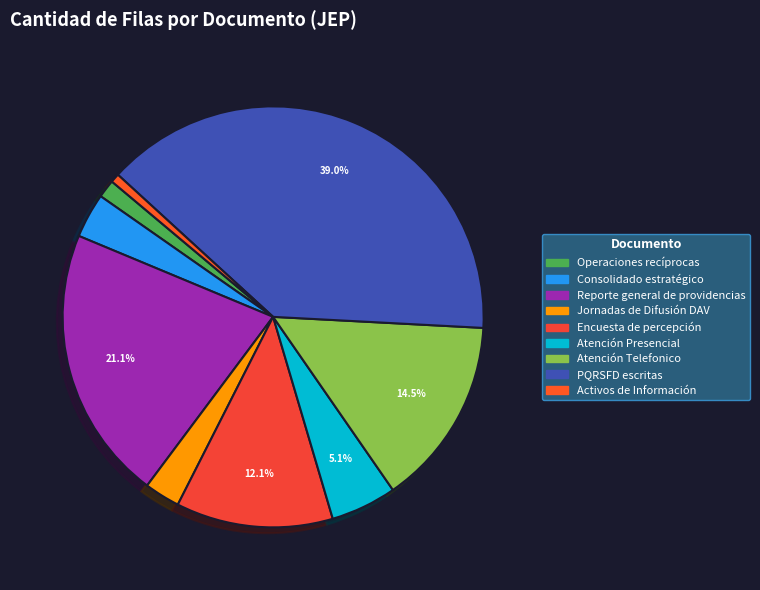

Does Operaciones recíprocas account for over 50% of the chart?

No